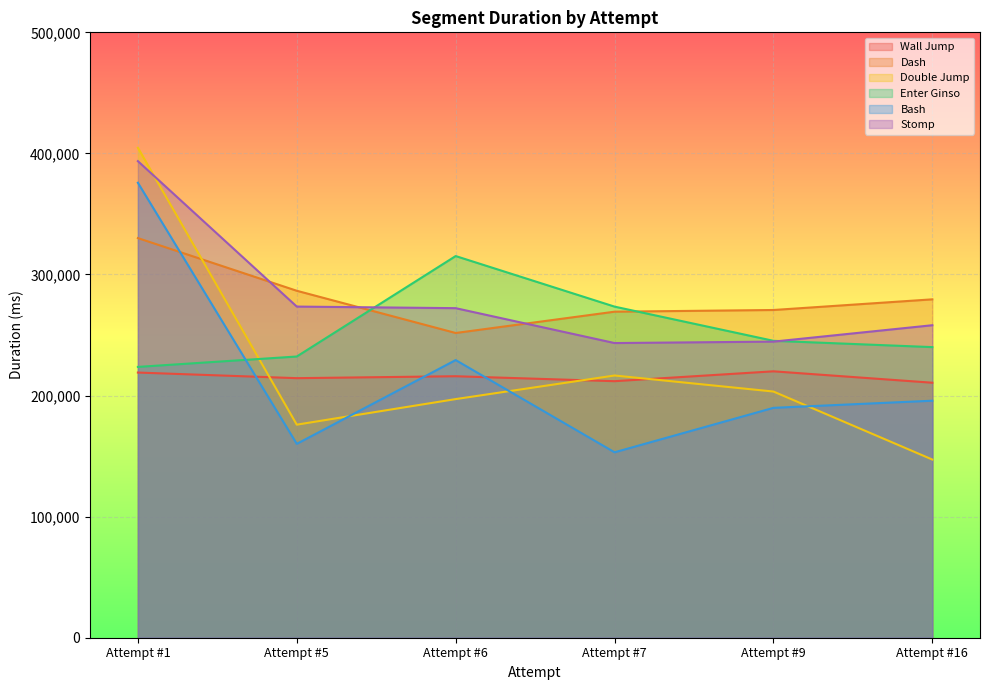

True or false: Stomp and Enter Ginso cross at least once.

True